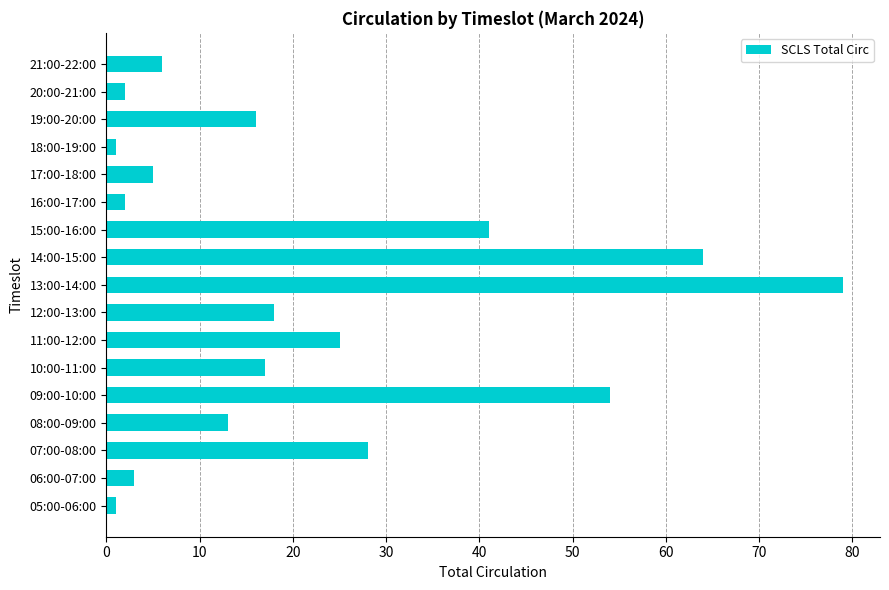

How many values are below 16?

8